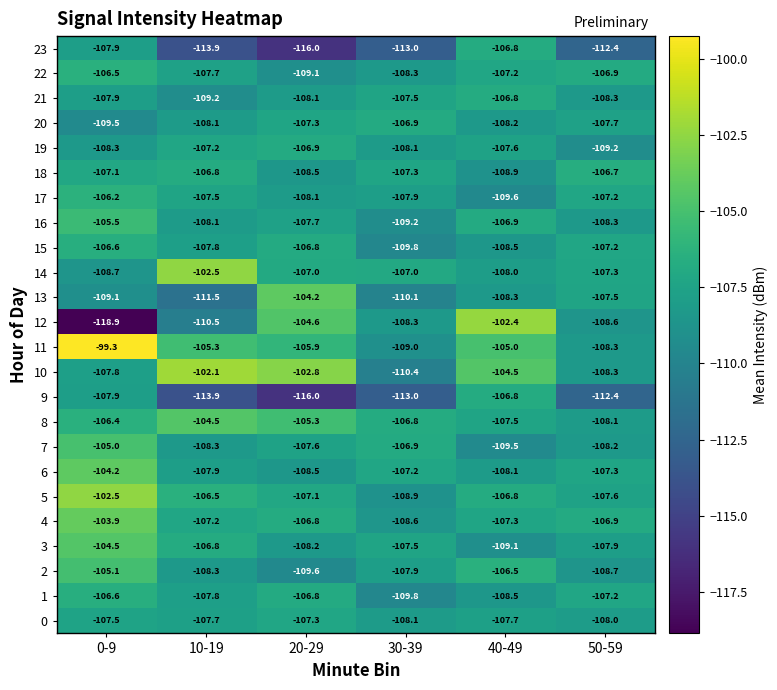

What is the average value of the 8 series?

-106.4